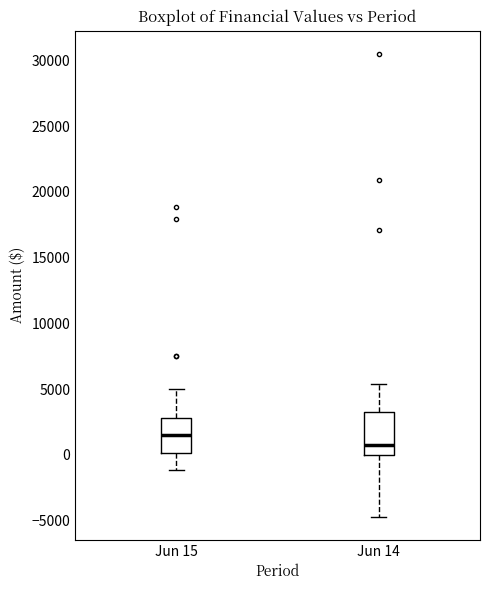

Which box's median line is the lowest?

Jun 14